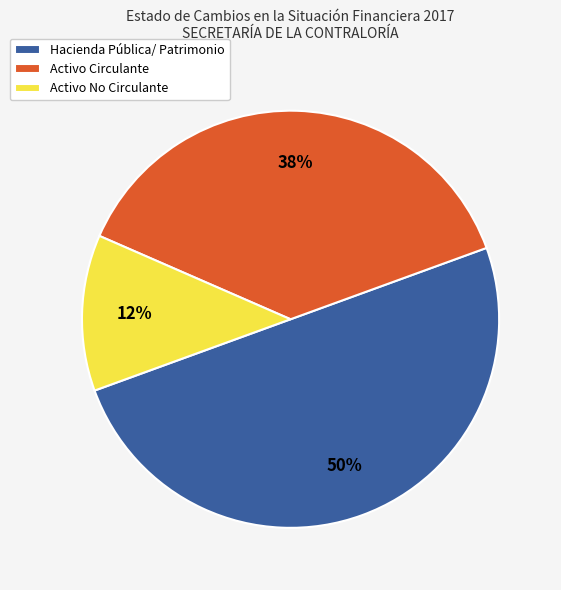

Which slice is the largest?

Hacienda Pública/ Patrimonio